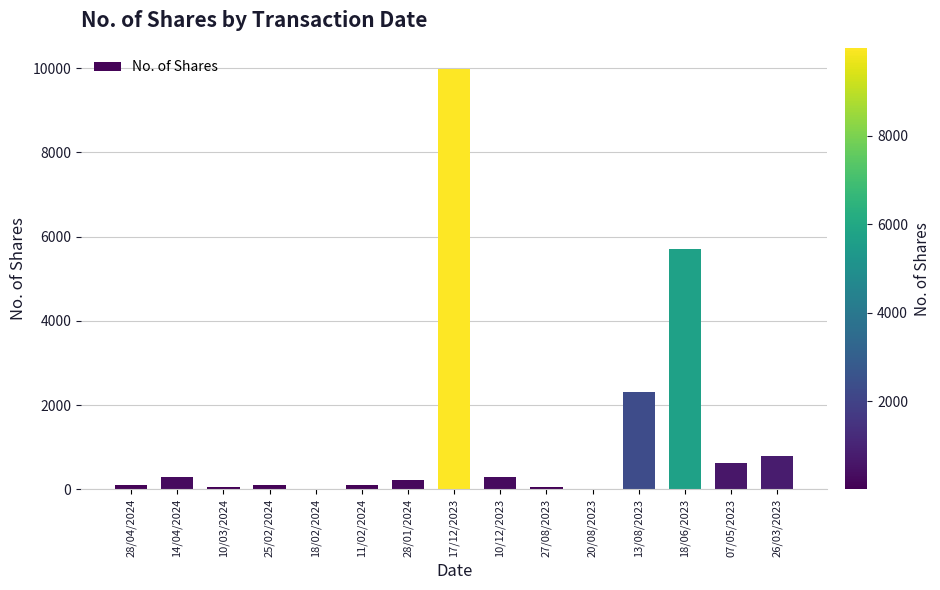

The value at 14/04/2024 is 288. True or false?

True